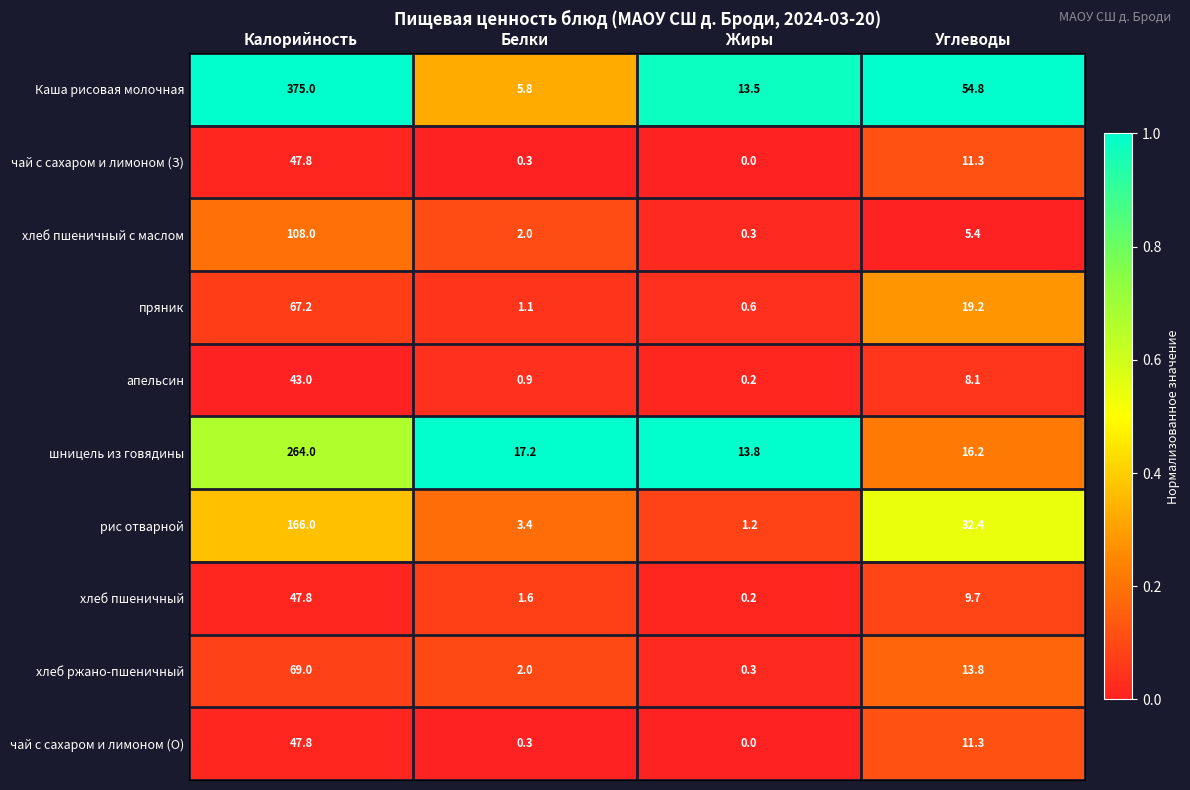

What is the sum of the хлеб пшеничный values at Жиры and Калорийность?

48.0